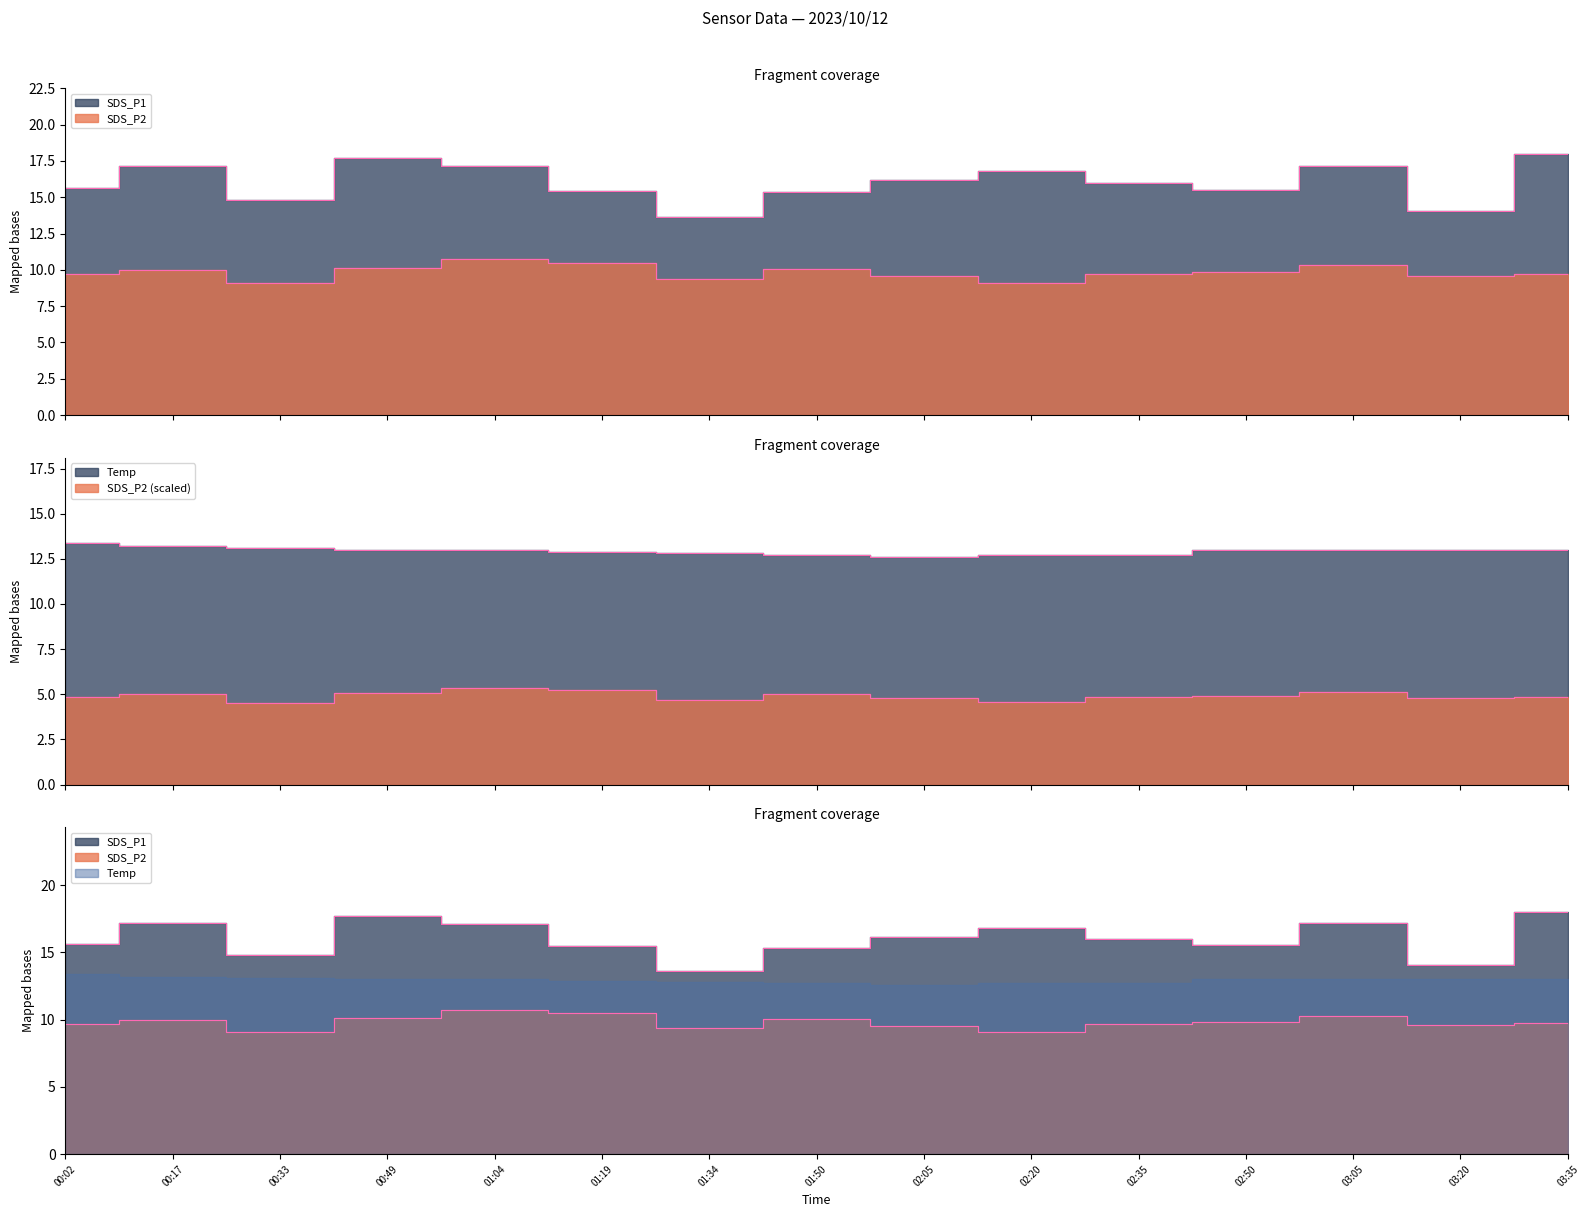

At which category is the sum across all series the highest?

00:49